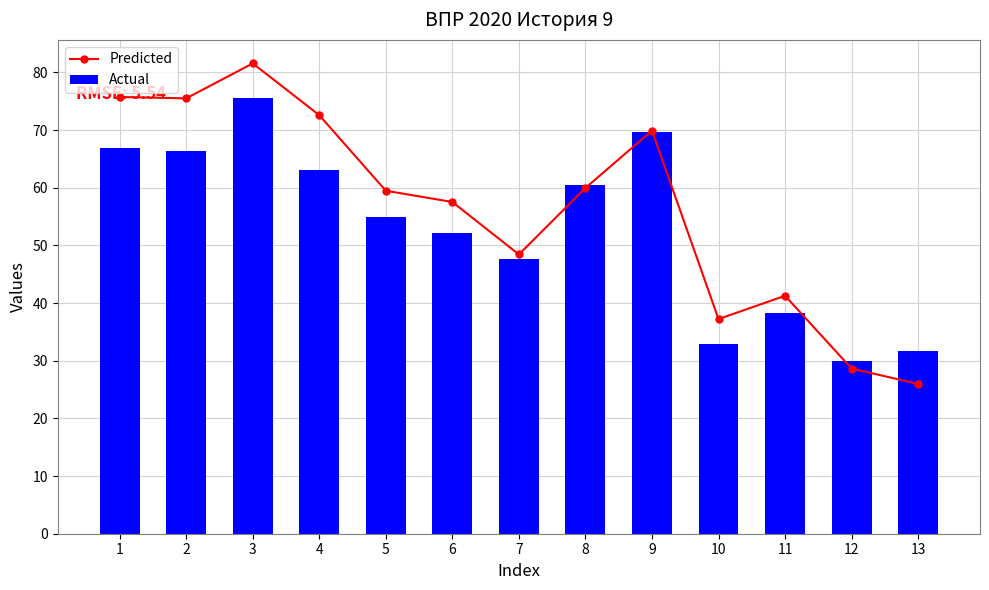

How many data points in Predicted are above 59?

7